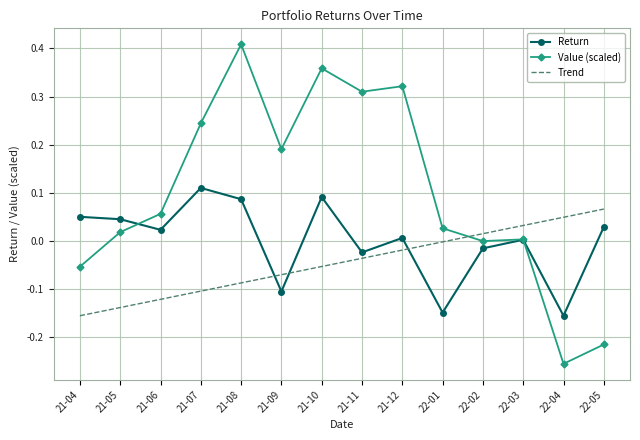

The Trend series shows -0.1 at 21-10. True or false?

True